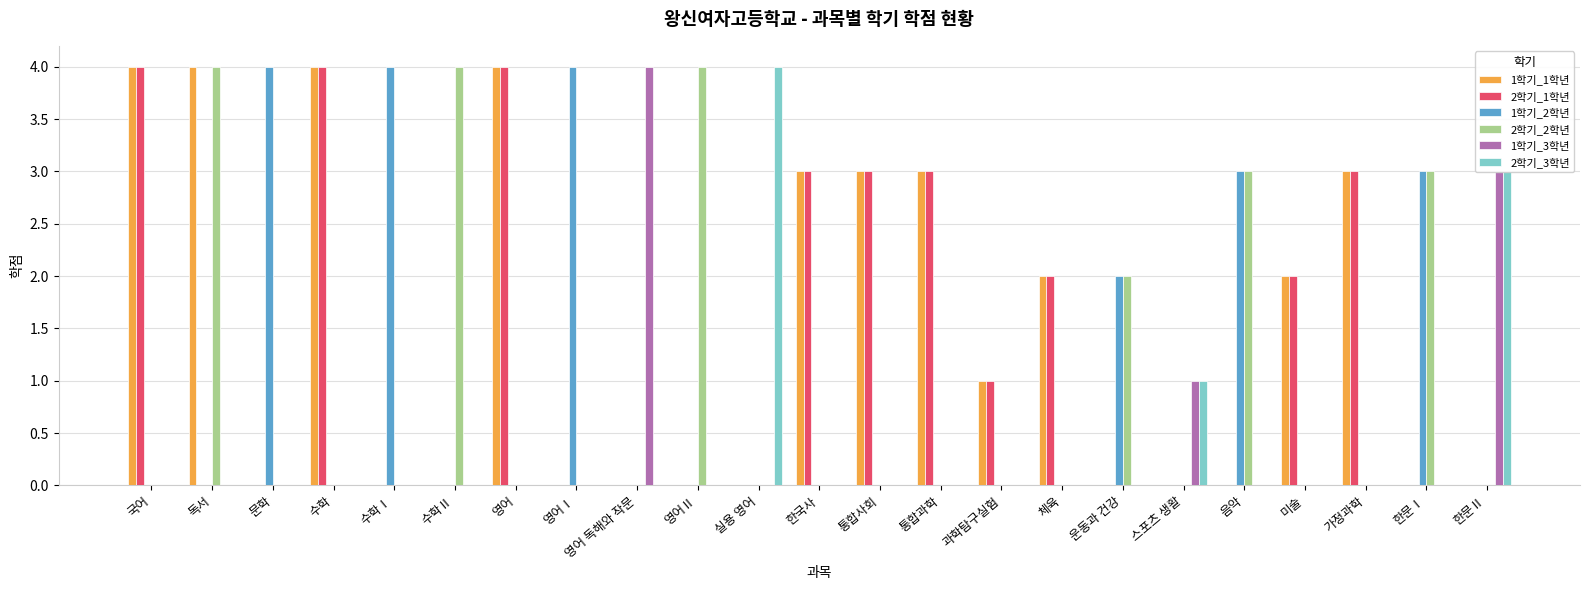

What are all the series names shown in the legend?

1학기_1학년, 2학기_1학년, 1학기_2학년, 2학기_2학년, 1학기_3학년, 2학기_3학년